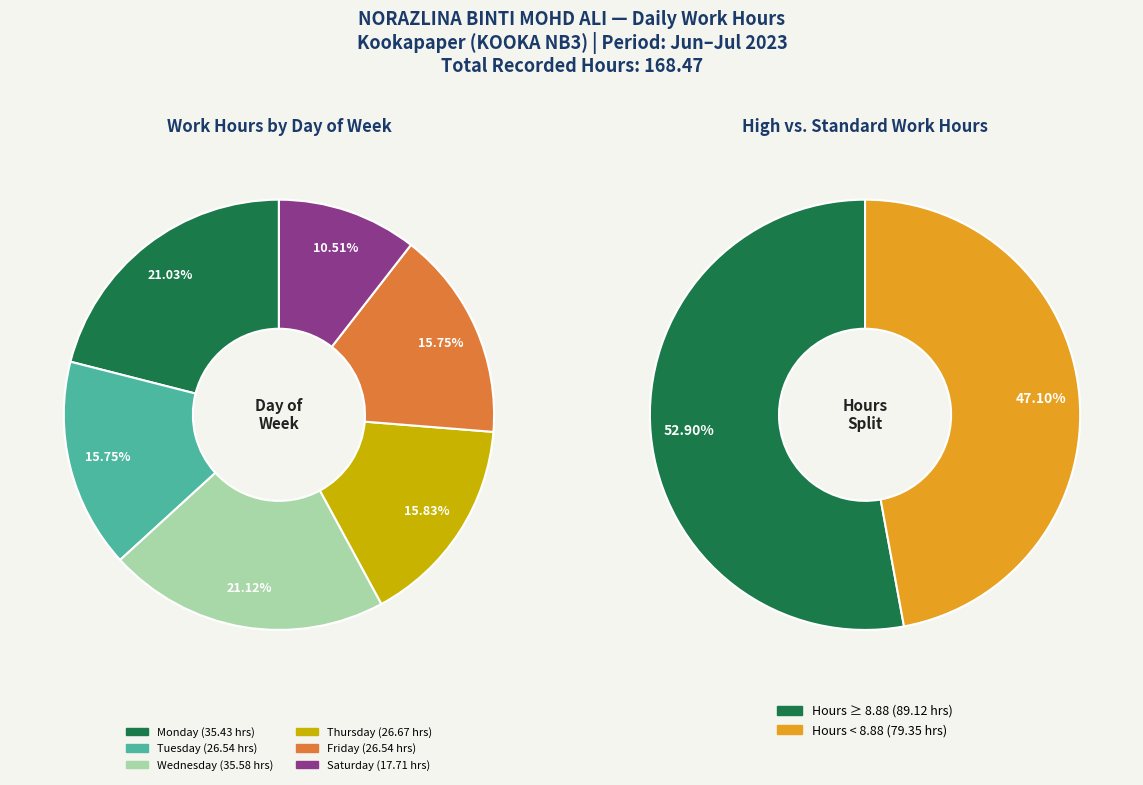

Does any single category account for the majority?

No